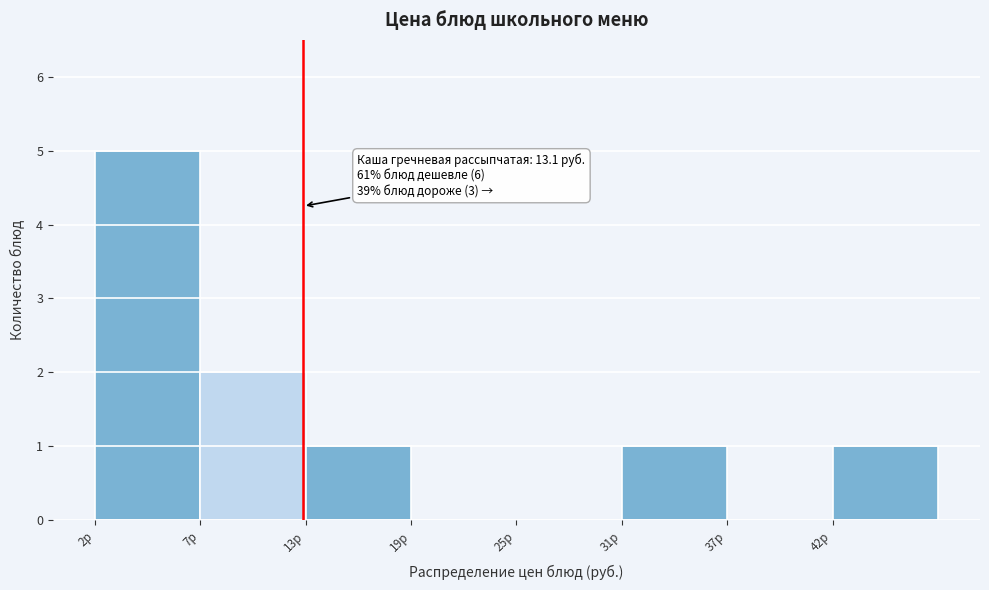

Which range on the x-axis has the tallest bar?

2 to 7